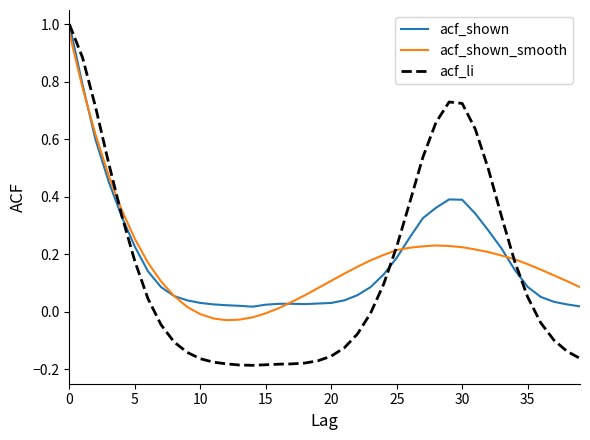

Which series has the largest range (max minus min)?

acf_li